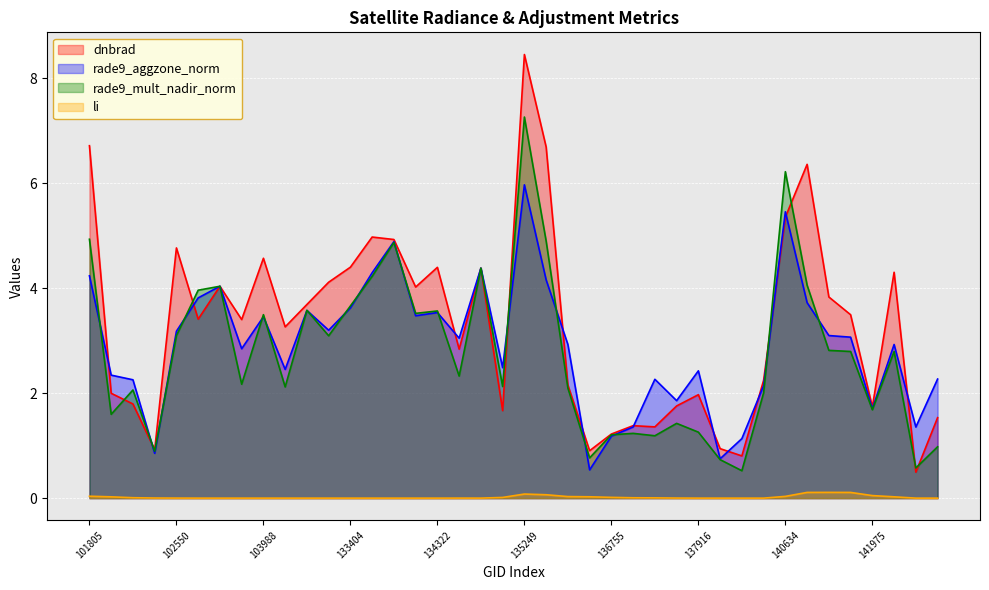

In li, how many points are higher than both neighbors (excluding endpoints)?

4